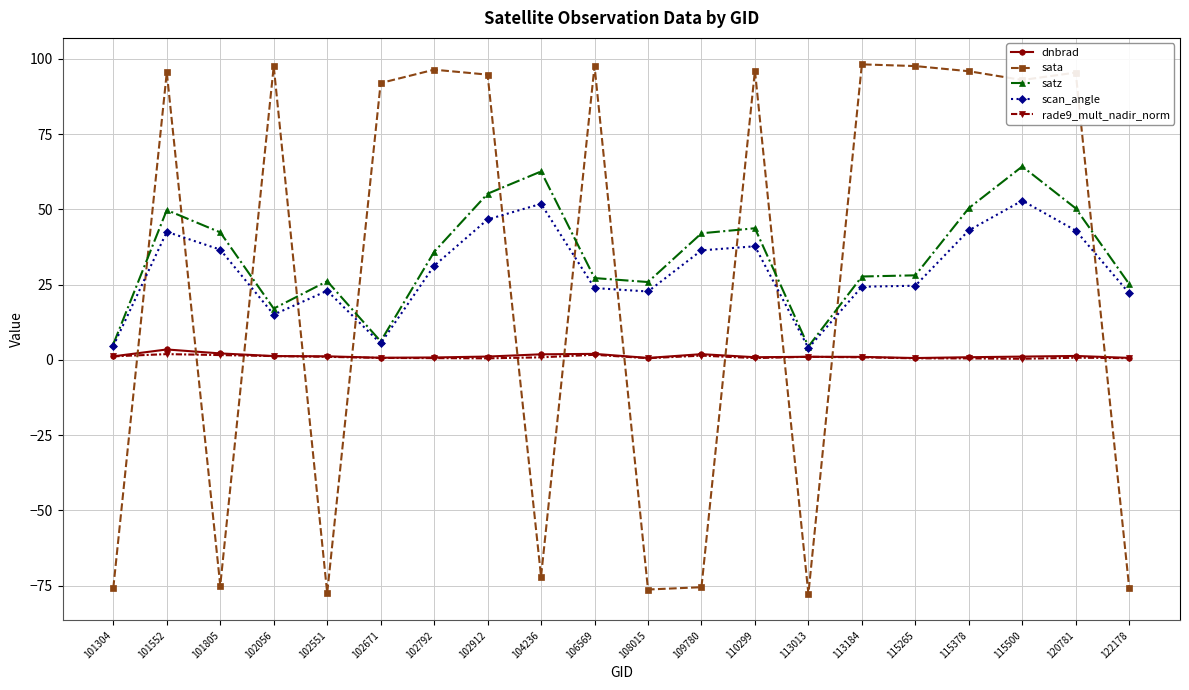

At which category does scan_angle reach its first local valley?

102056